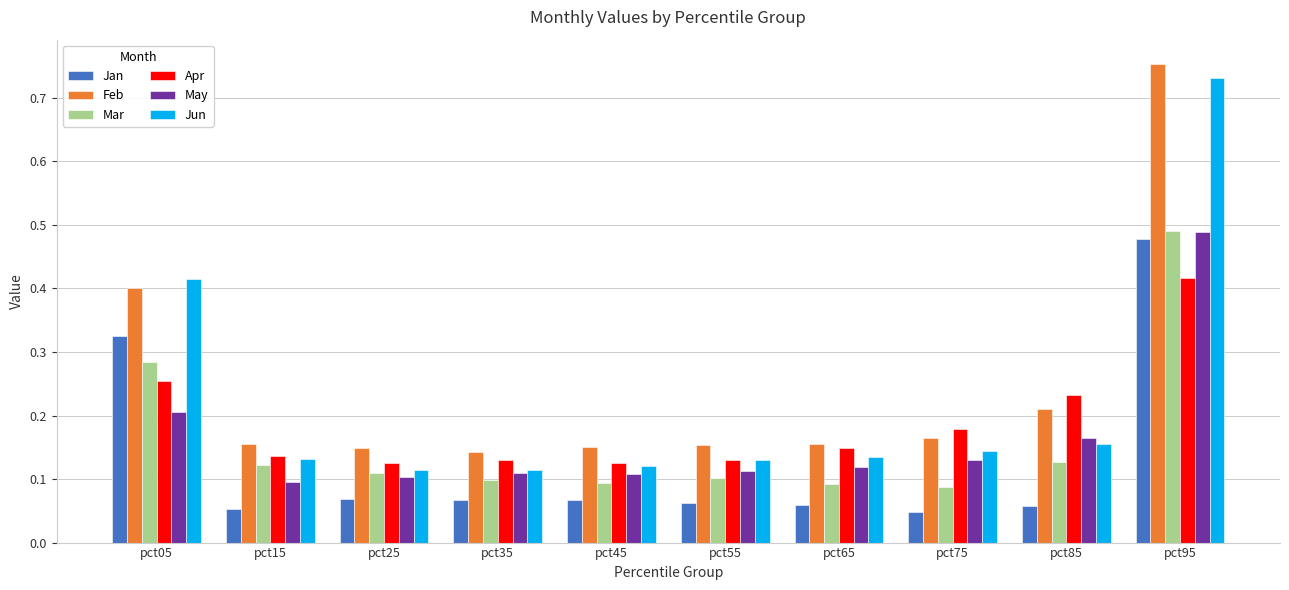

What is the sum of all May values?

1.6